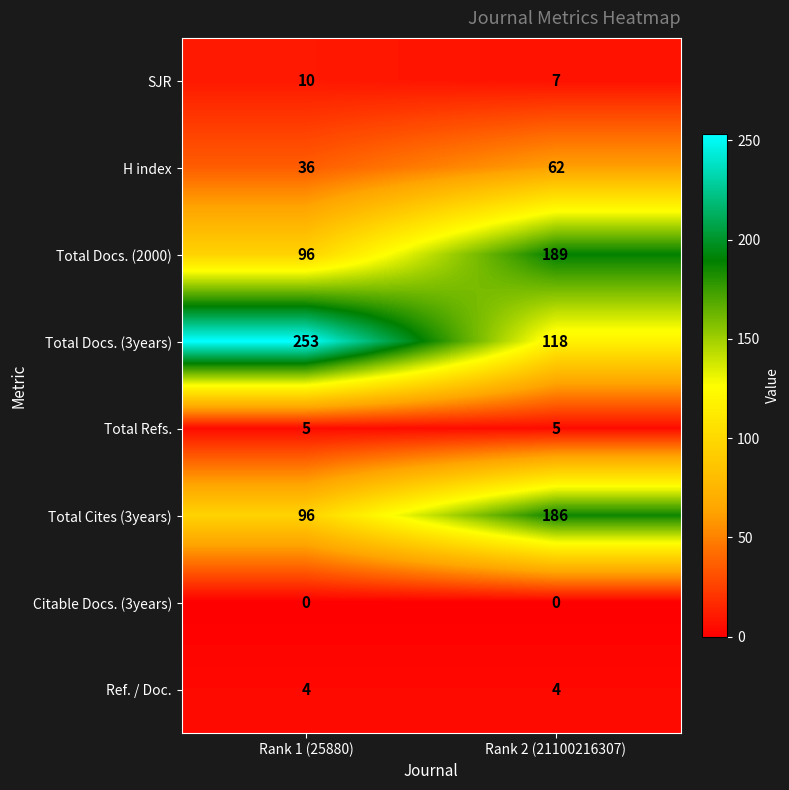

Is it true that Total Docs. (2000) equals 189 at Rank 2 (21100216307)?

True